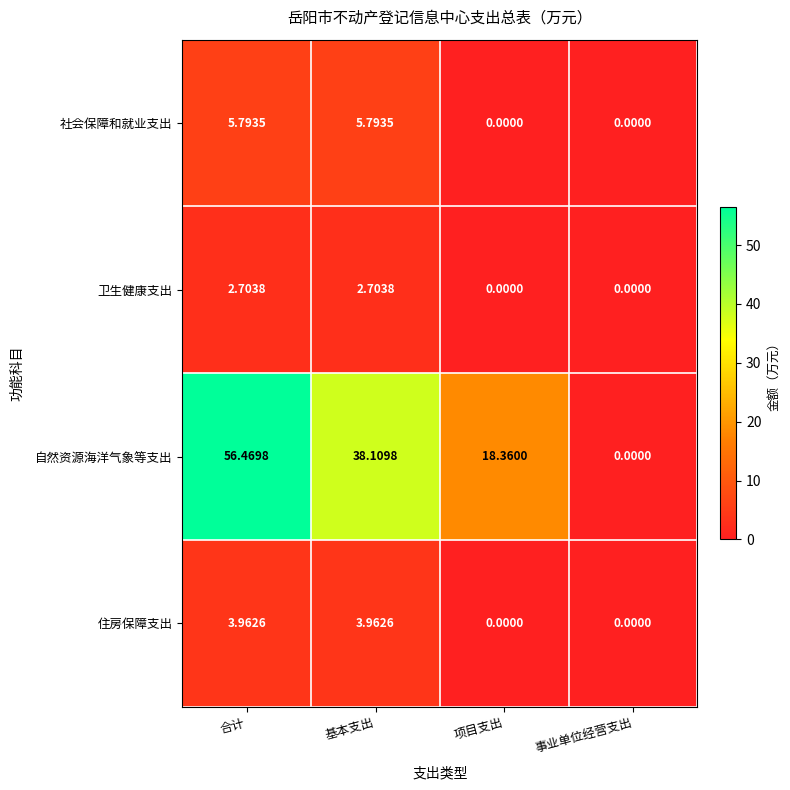

Rank the series at 合计 from lowest to highest value.

卫生健康支出, 住房保障支出, 社会保障和就业支出, 自然资源海洋气象等支出